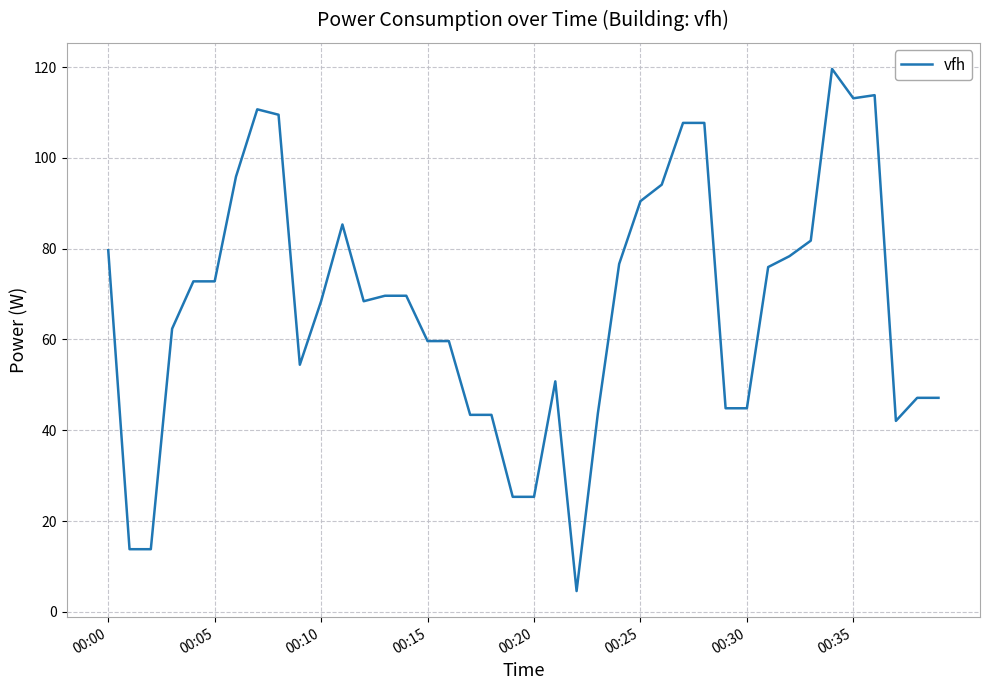

How many categories are shown in the chart?

40